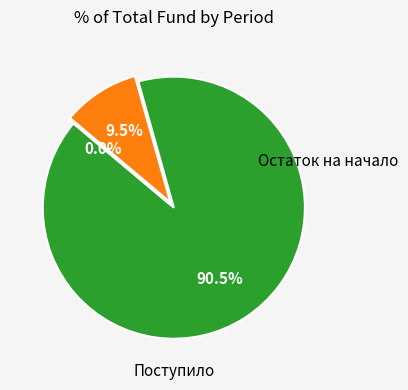

Count the number of slices in the pie.

3